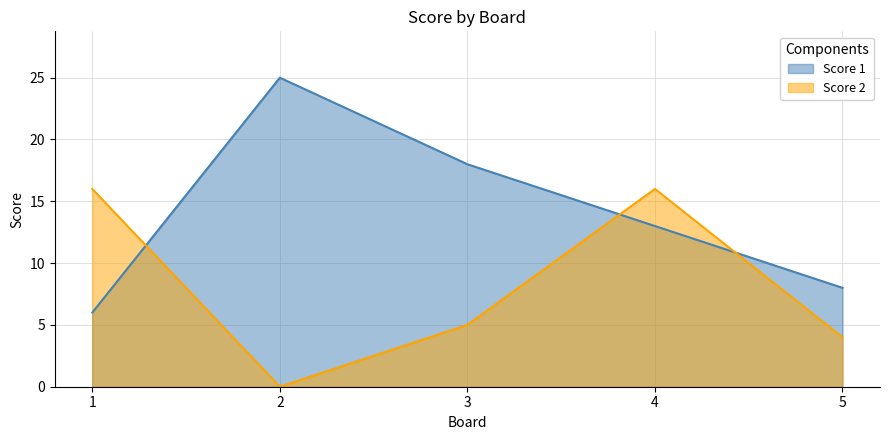

At which category is the sum across all series the highest?

4